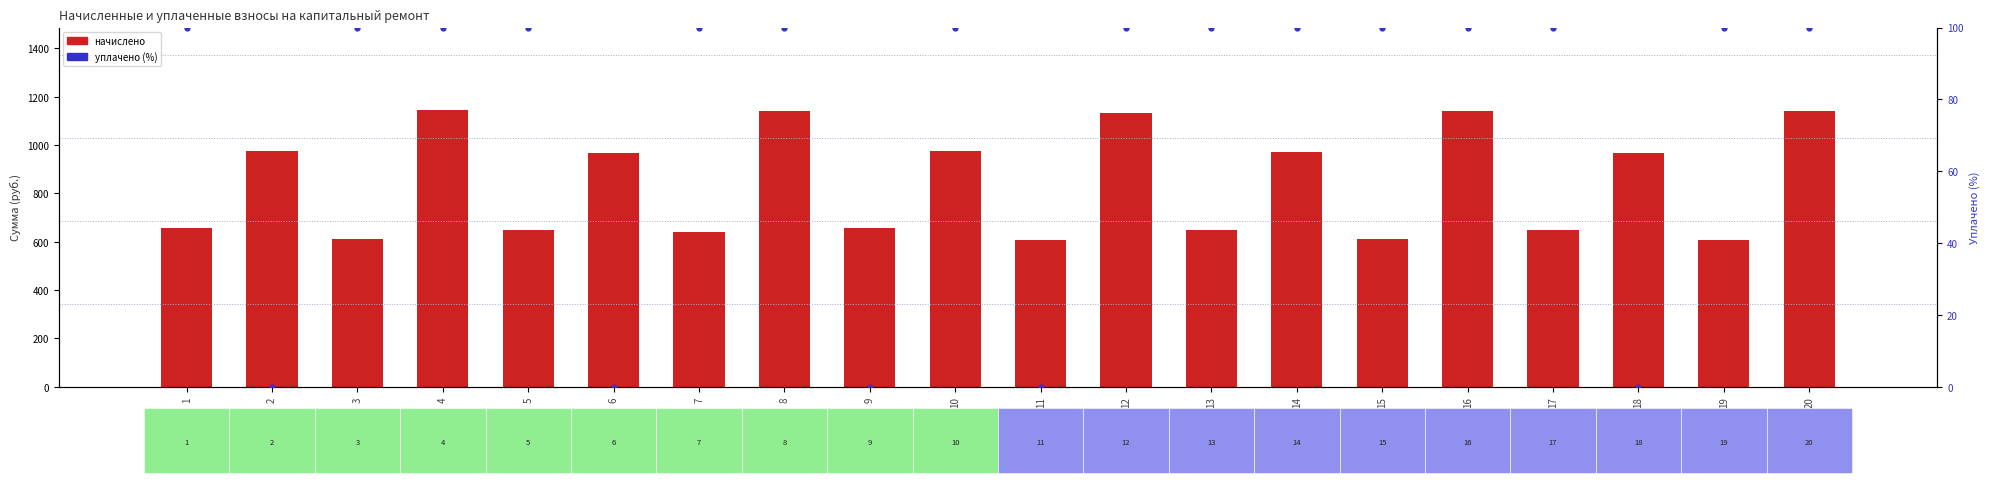

Which series has the widest spread of Y values?

начислено